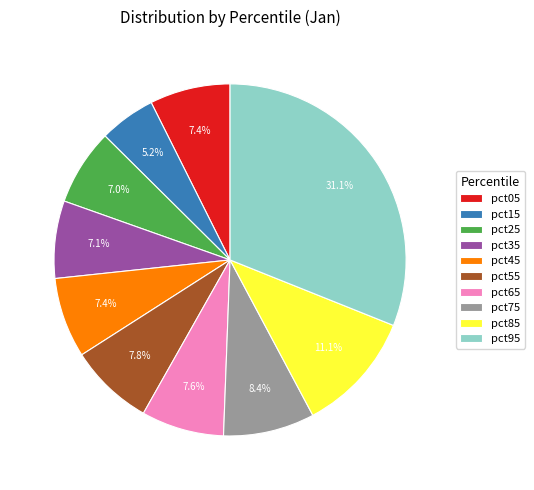

Does pct65 account for over 50% of the chart?

No